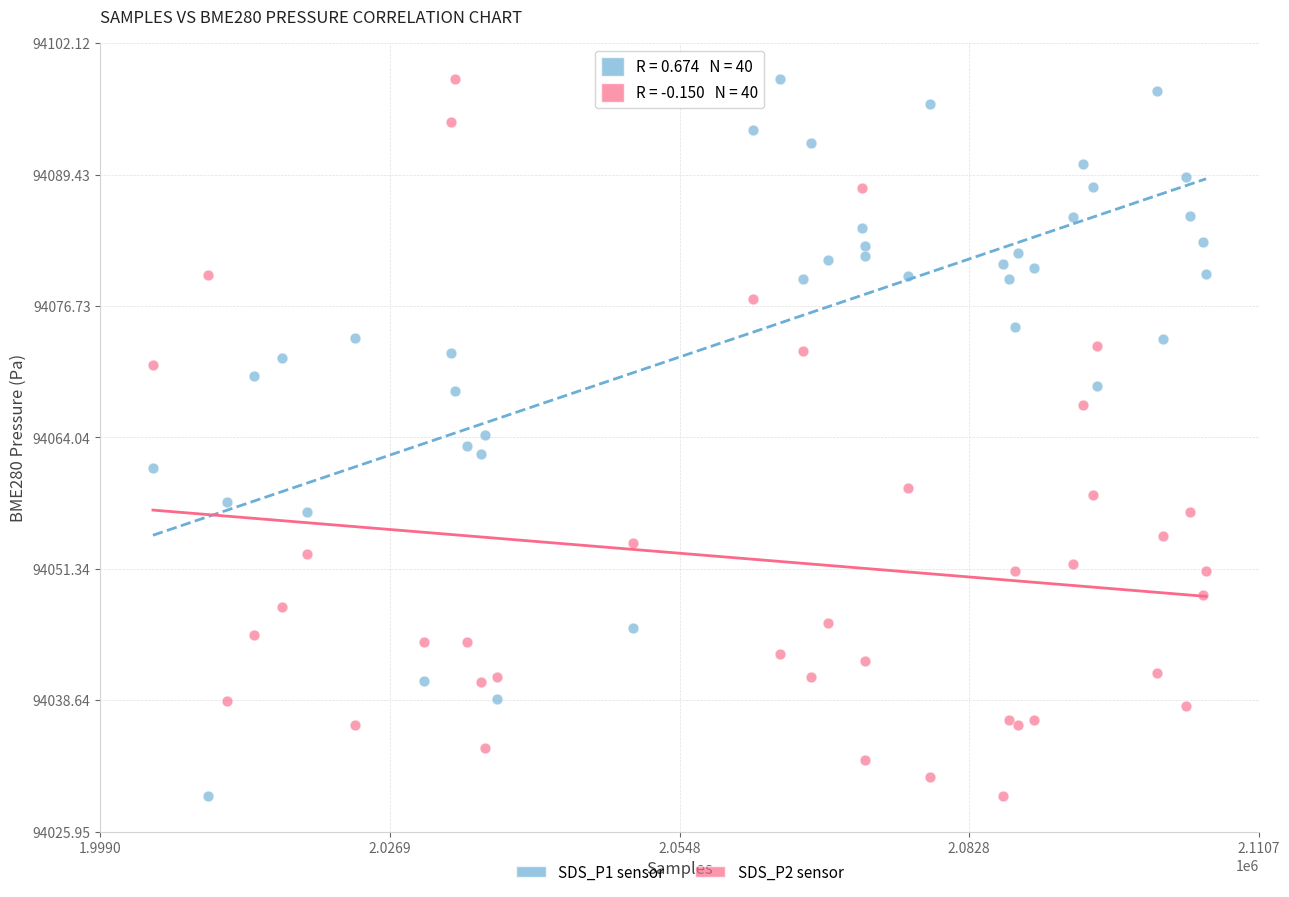

What is the X range (max minus min) for the scatter plot?

101576.0